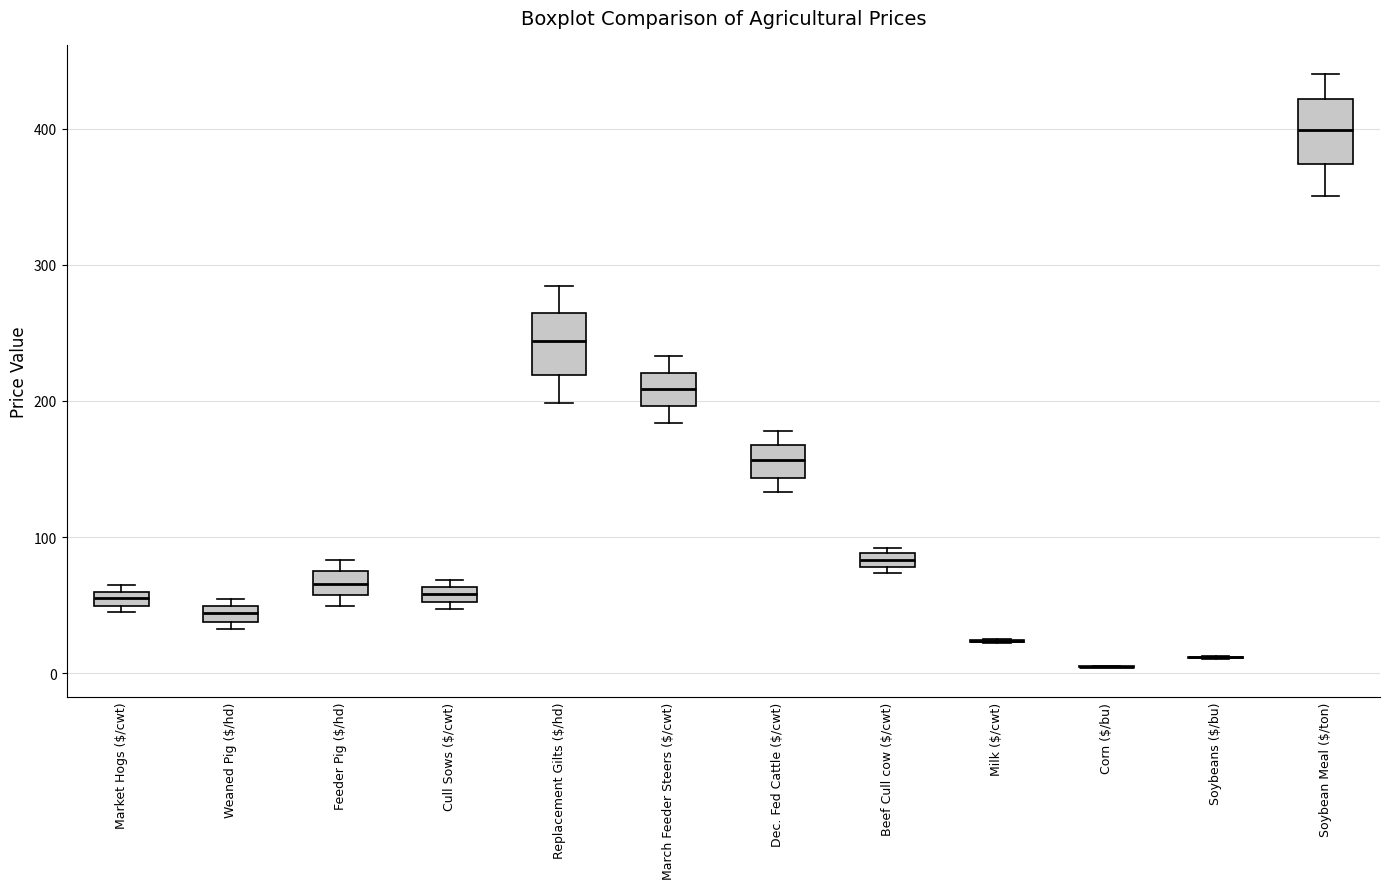

Where does the upper whisker of the box for March Feeder Steers ($/cwt) end on the y-axis? The values are not printed on the chart, so give them approximately, as read against the axis.

230